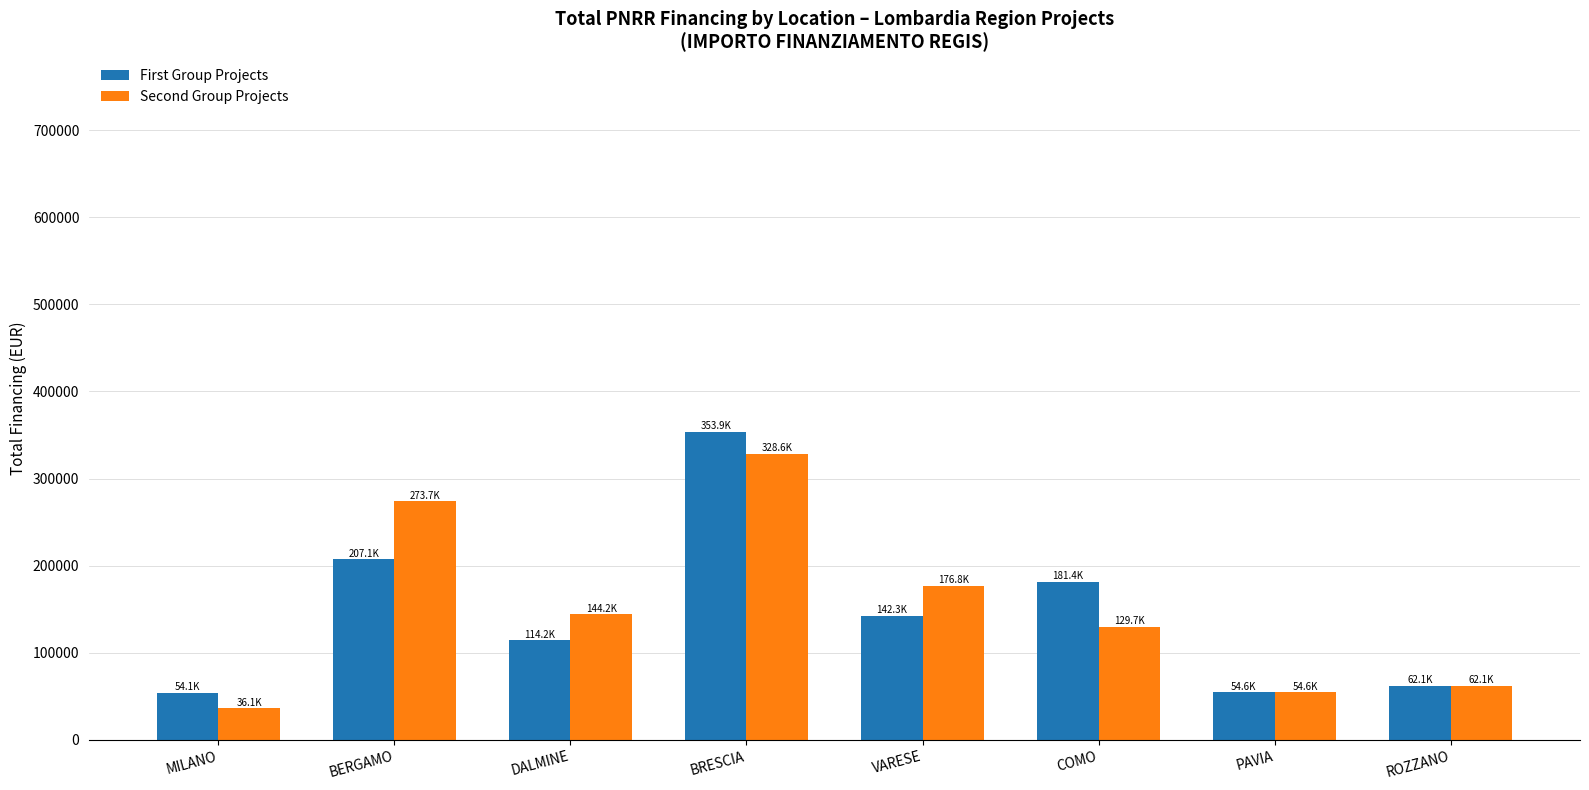

What is the average value of the First Group Projects series?

146205.5